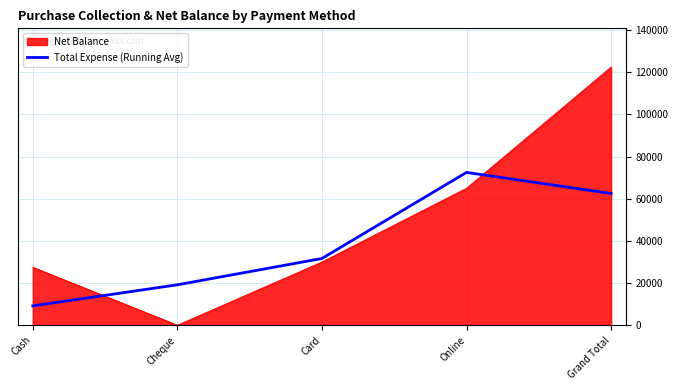

True or false: Net Balance has a value of 218027.2 at Grand Total.

False